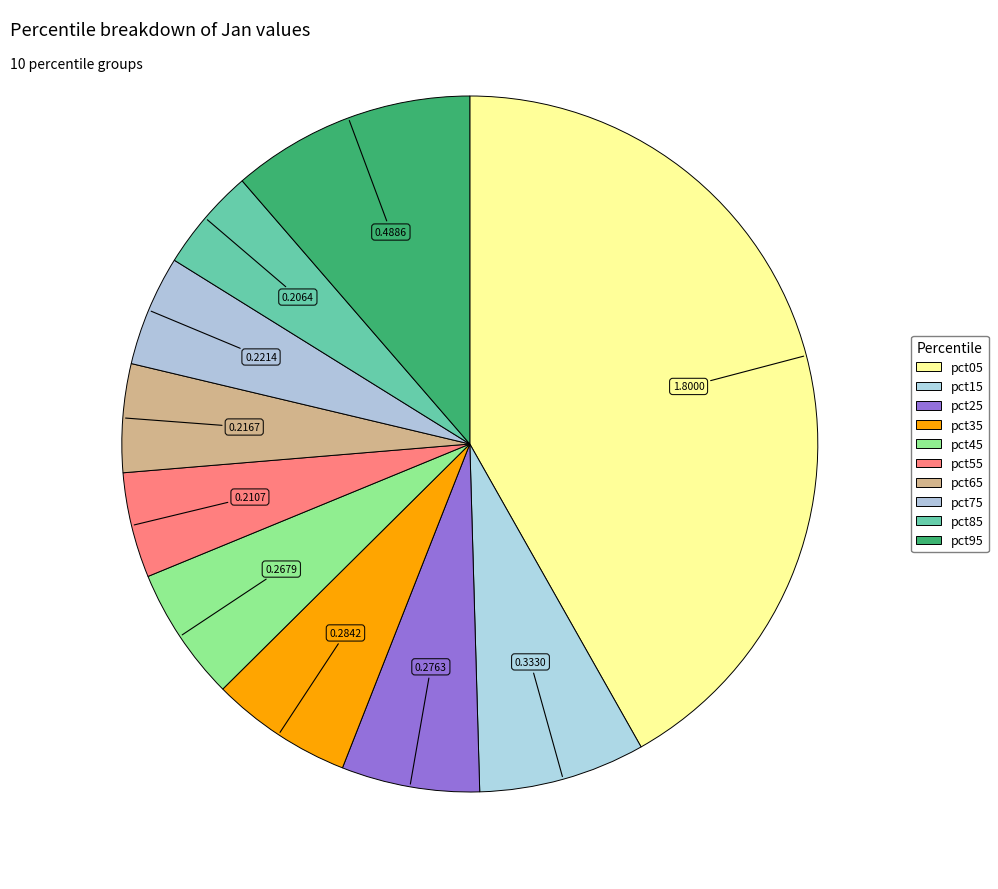

To the nearest percent, what is the difference between the pct15 and pct95 slice percentages?

4%